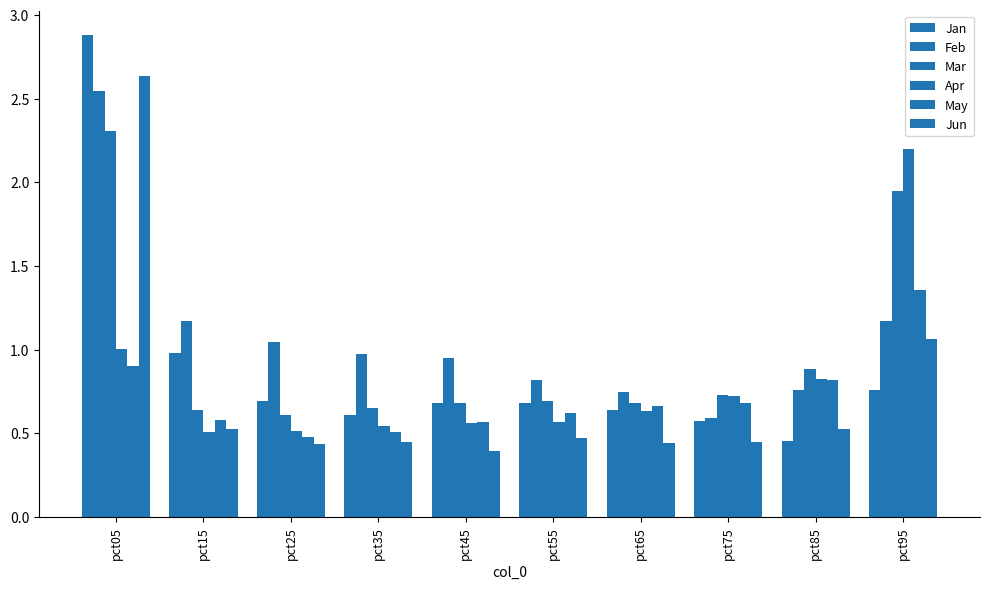

How many bars are there in total?

60